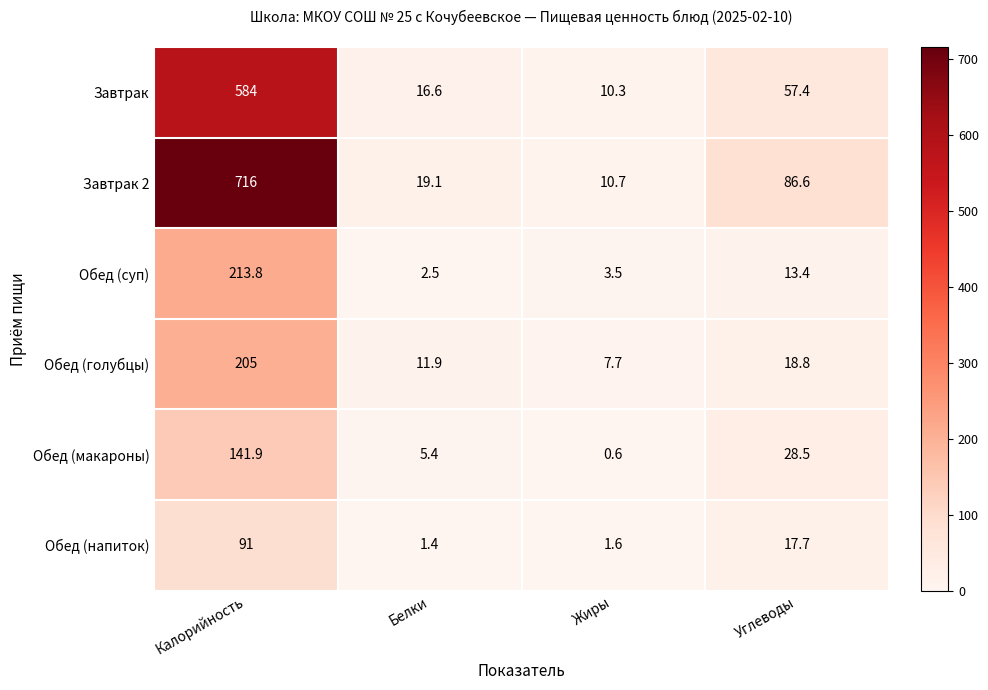

Reading left to right, what are all the values shown in this chart?

Завтрак: Калорийность=584.0	Белки=16.6	Жиры=10.3	Углеводы=57.4
Завтрак 2: Калорийность=716.0	Белки=19.1	Жиры=10.7	Углеводы=86.6
Обед (суп): Калорийность=213.8	Белки=2.5	Жиры=3.5	Углеводы=13.4
Обед (голубцы): Калорийность=205.0	Белки=11.9	Жиры=7.7	Углеводы=18.8
Обед (макароны): Калорийность=141.9	Белки=5.4	Жиры=0.6	Углеводы=28.5
Обед (напиток): Калорийность=91.0	Белки=1.4	Жиры=1.6	Углеводы=17.7